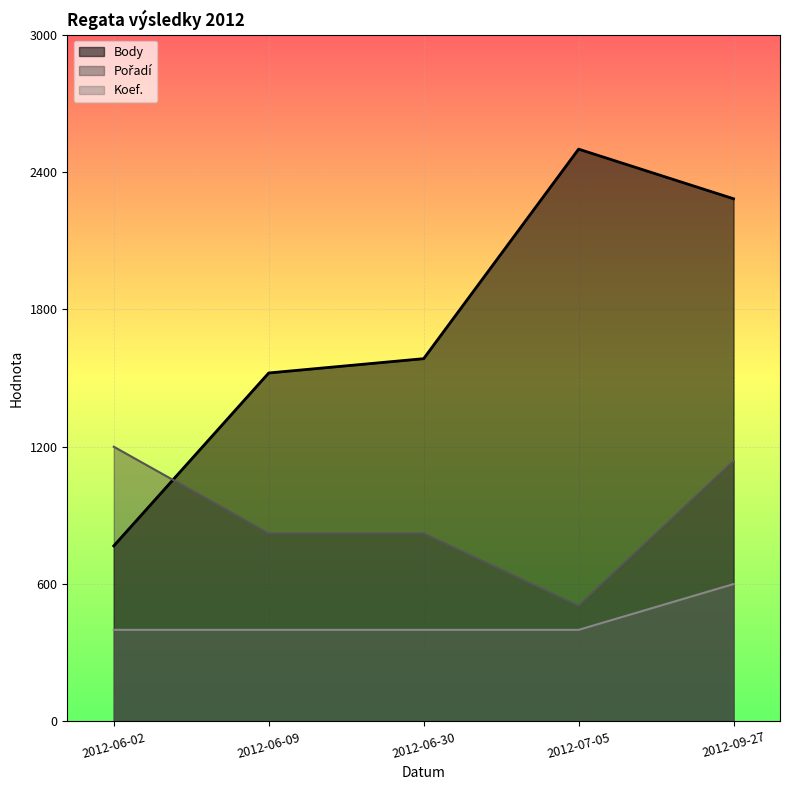

How many categories are shown in the chart?

5